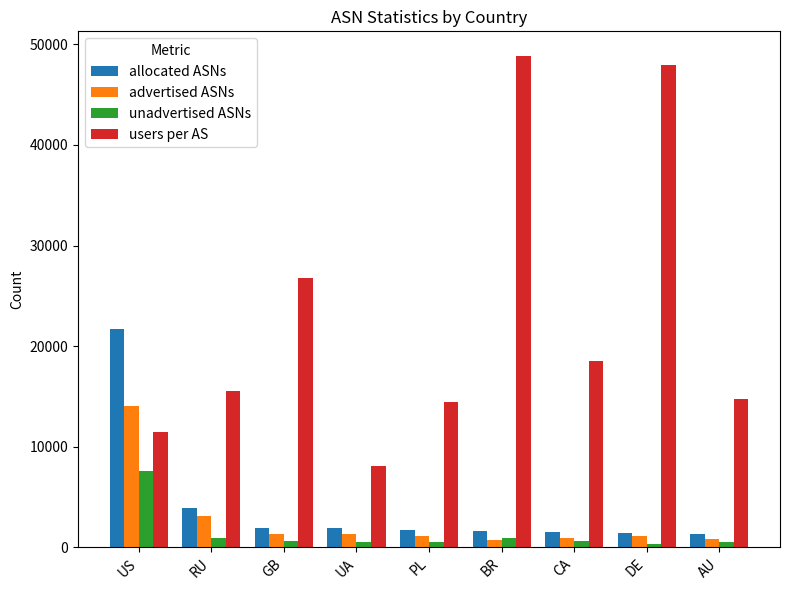

What is the difference between the maximum and minimum values in the allocated ASNs series?

20329